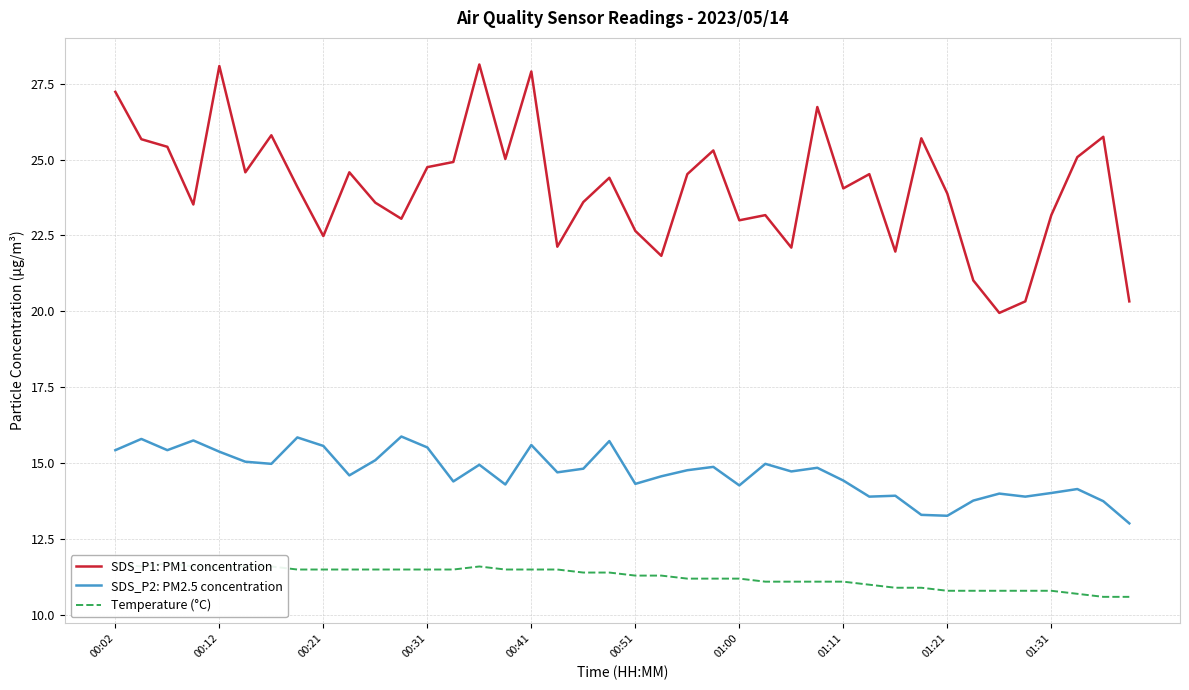

True or false: SDS_P1: PM1 concentration and SDS_P2: PM2.5 concentration intersect in this chart.

False